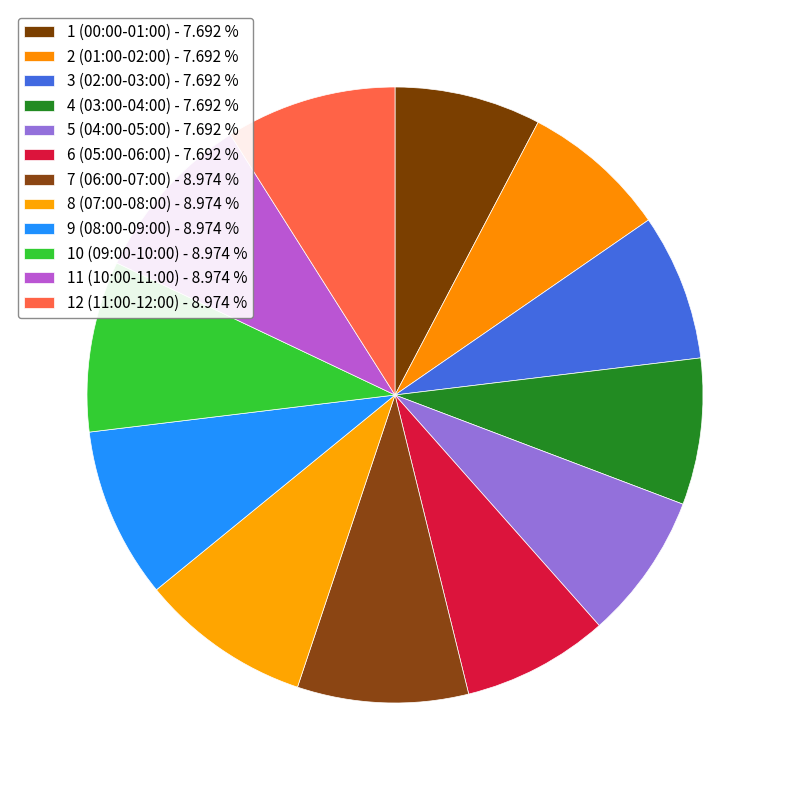

Count the number of slices in the pie.

12